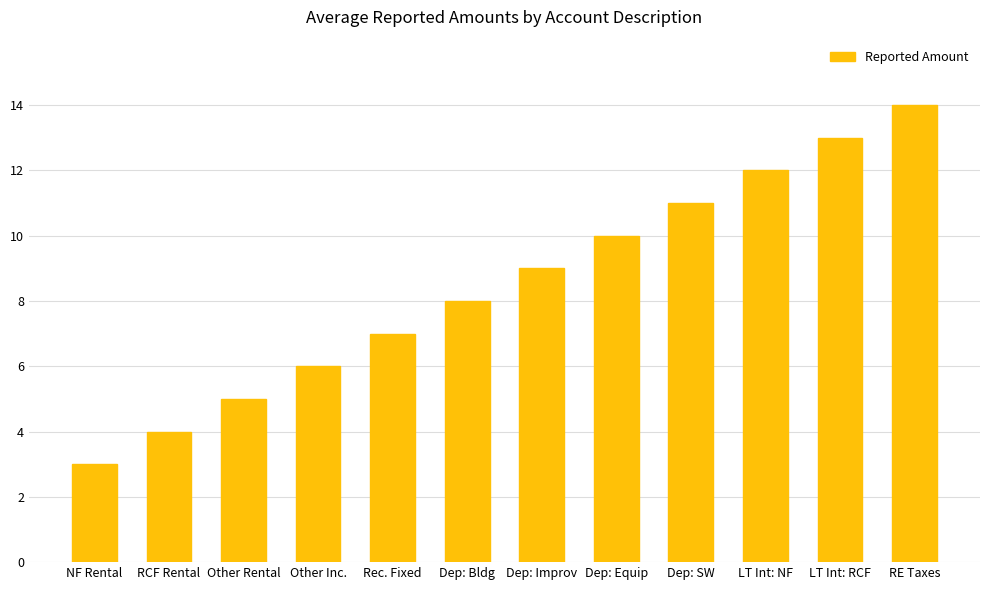

True or false: the data shows 7 at Dep: SW.

False